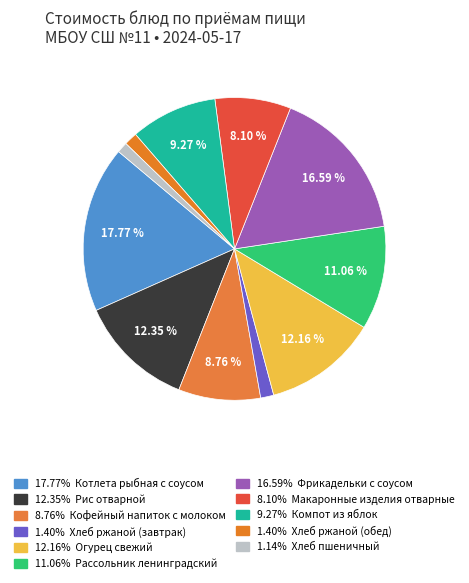

How many slices are in this pie chart?

11